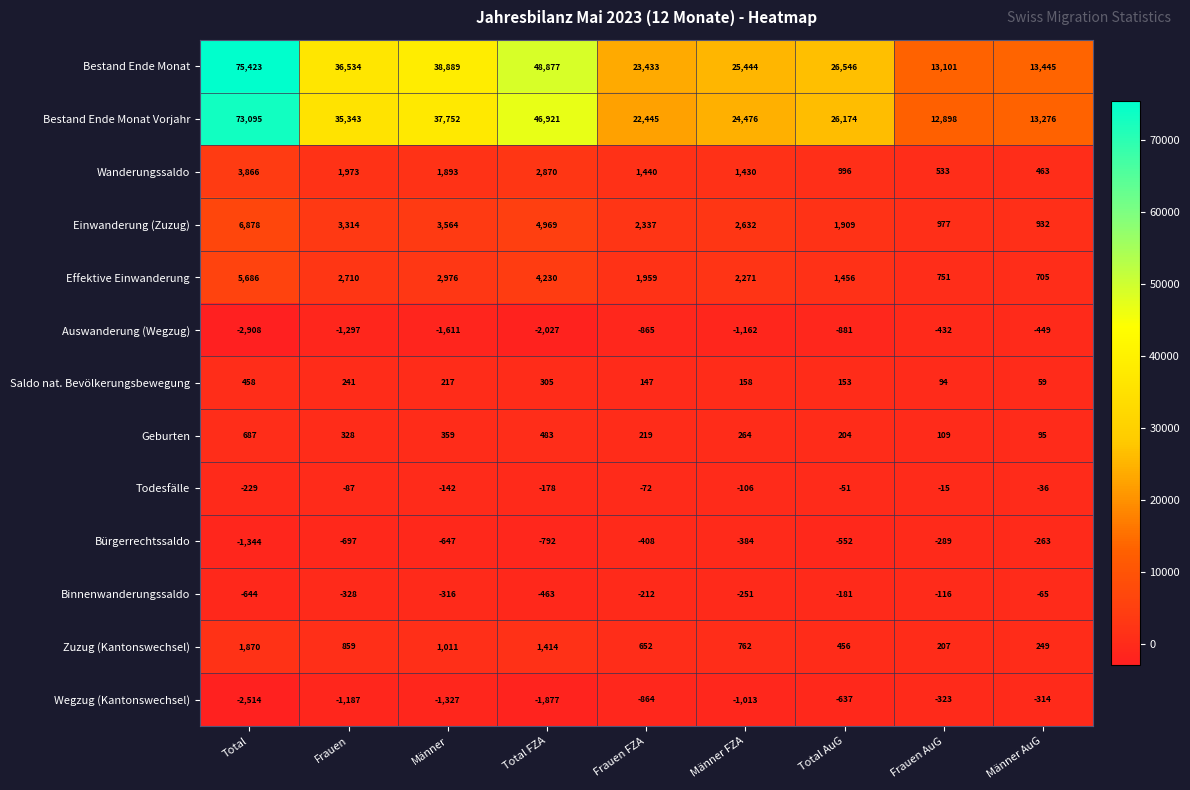

What is the spread (max minus min) of values at Frauen AuG?

13533